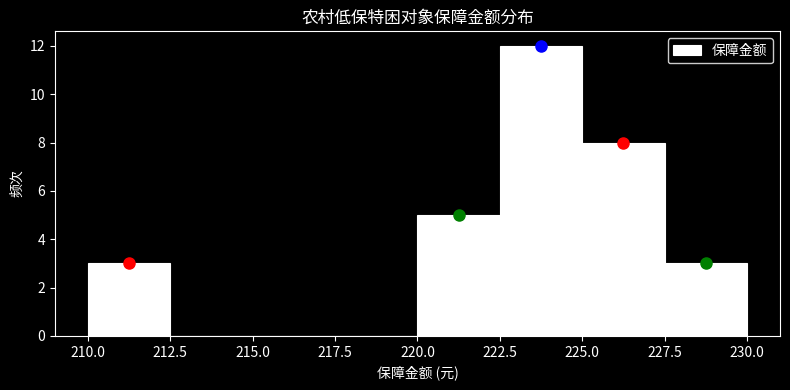

Reading left to right, list every bar in this chart as the range it spans on the x-axis followed by its height. The values are not printed on the chart, so give them approximately, as read against the axis.

210.0 to 212.5: 3
212.5 to 215.0: 0
215.0 to 217.5: 0
217.5 to 220.0: 0
220.0 to 222.5: 5
222.5 to 225.0: 12
225.0 to 227.5: 8
227.5 to 230.0: 3